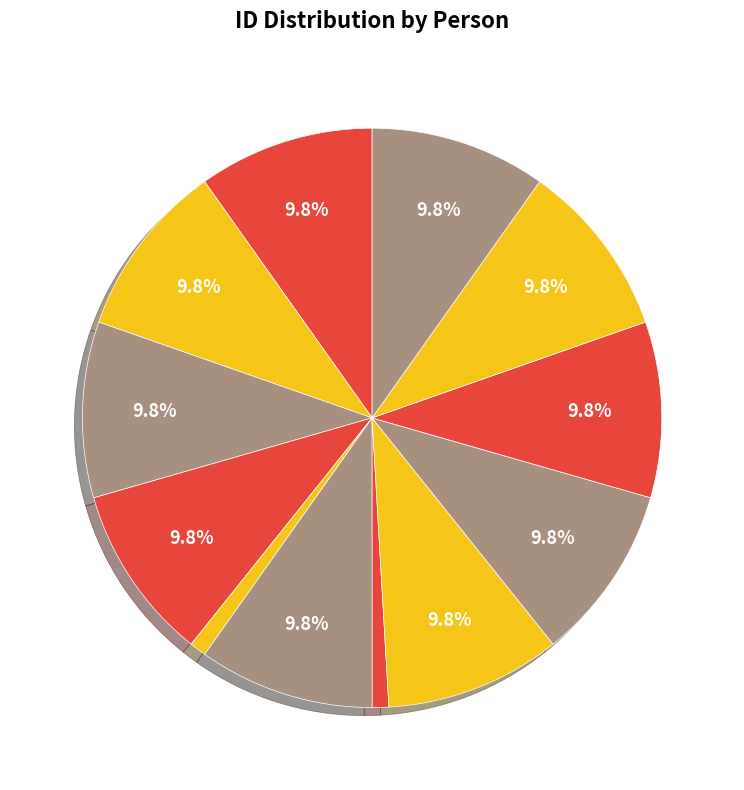

Is it true that ვასილ დავითის ძე სხირტლაძე is 1% of the pie?

False